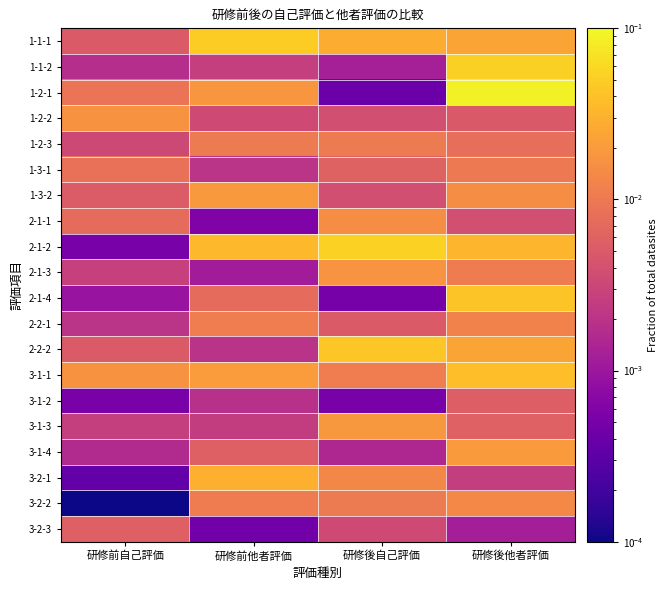

At 研修後他者評価, list the series in order from largest to smallest.

1-2-1, 1-1-2, 2-1-4, 3-1-1, 2-1-2, 1-1-1, 2-2-2, 3-1-4, 1-3-2, 3-2-2, 2-2-1, 2-1-3, 1-3-1, 1-2-3, 3-1-3, 3-1-2, 1-2-2, 2-1-1, 3-2-1, 3-2-3